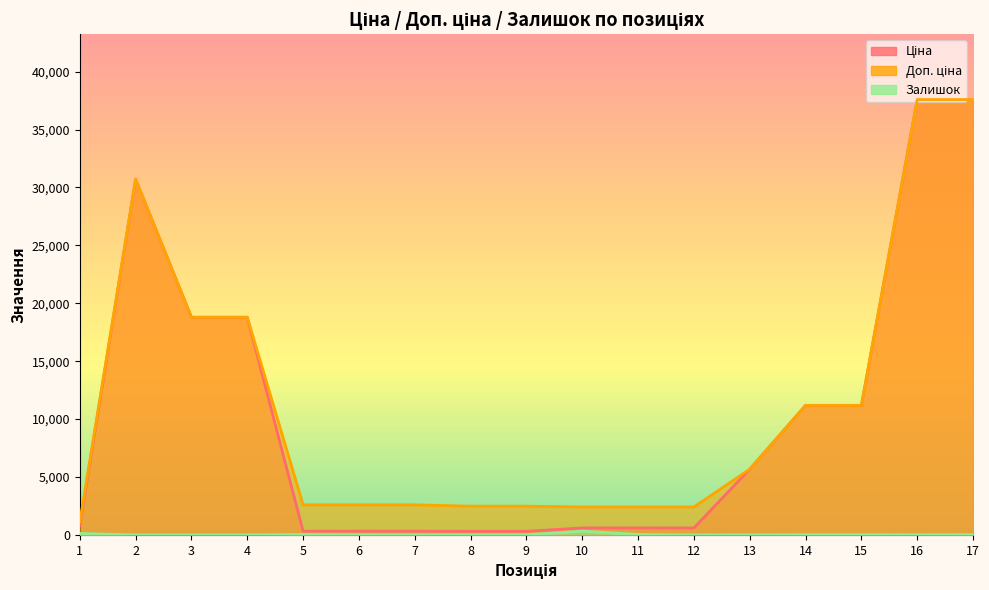

What is the average value of the Ціна series?

10339.6